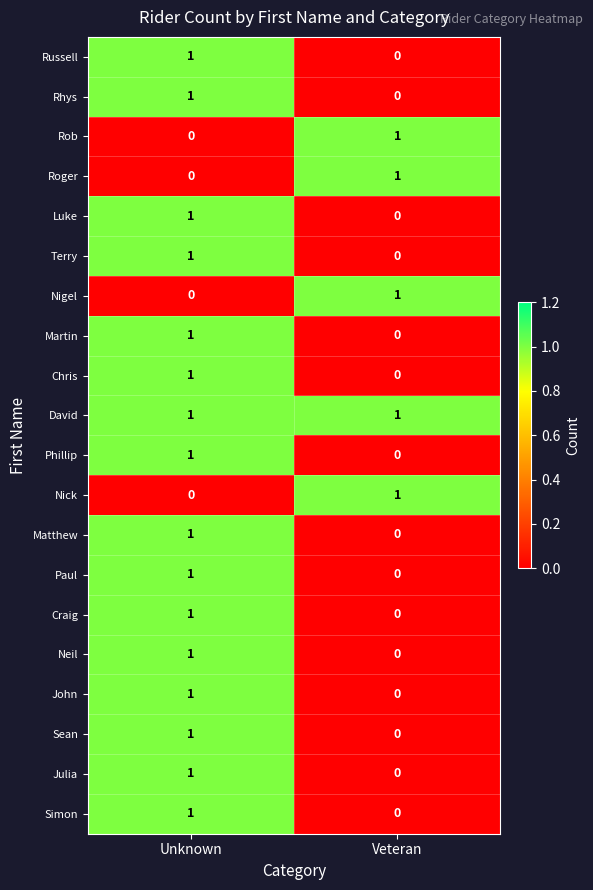

List the labels in order of Rhys value, smallest first.

Veteran, Unknown